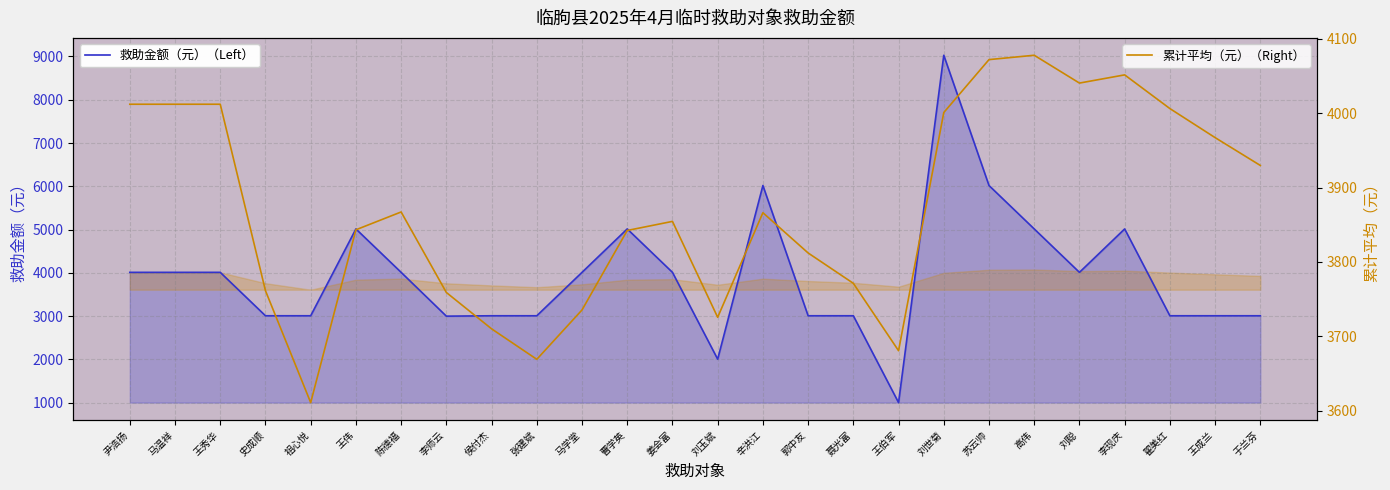

Rank the series by their average value, from lowest to highest.

累计平均（元）, 救助金额（元）